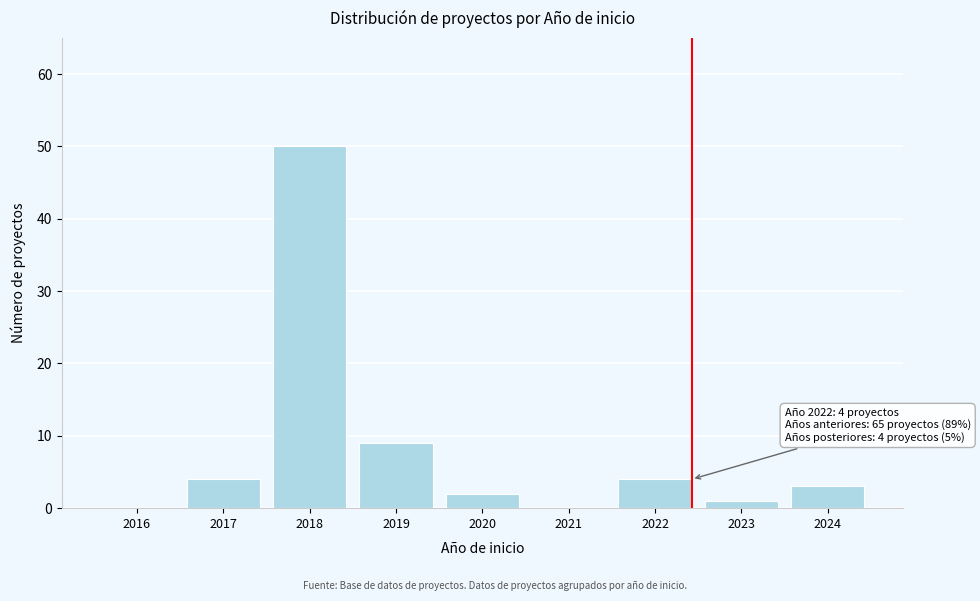

Reading left to right, extract all data points from this chart.

2016=0	2017=4	2018=50	2019=9	2020=2	2021=0	2022=4	2023=1	2024=3